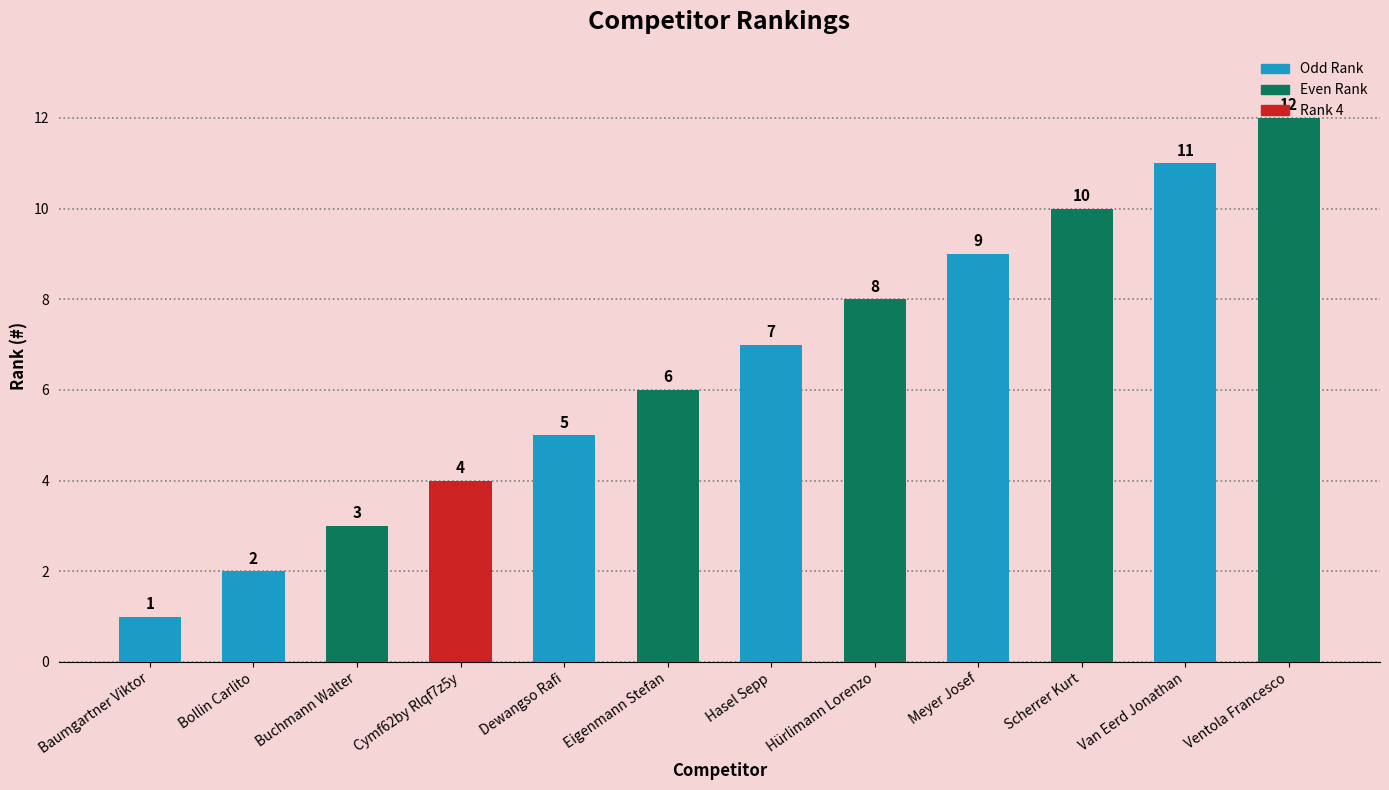

True or false: the data shows 11 at Van Eerd Jonathan.

True